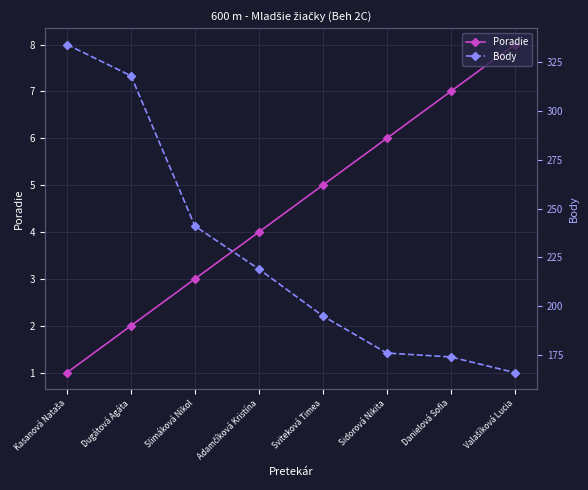

How many lines are shown in the chart?

2